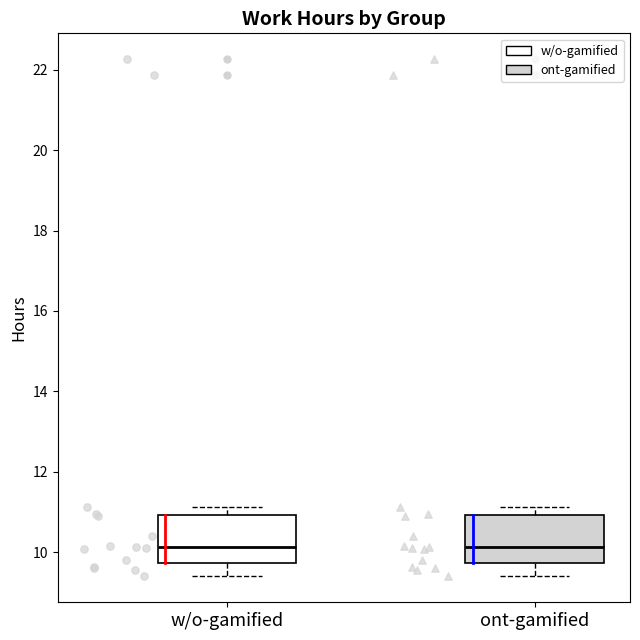

Where does the median line of the box for ont-gamified sit on the y-axis? The values are not printed on the chart, so give them approximately, as read against the axis.

10.2